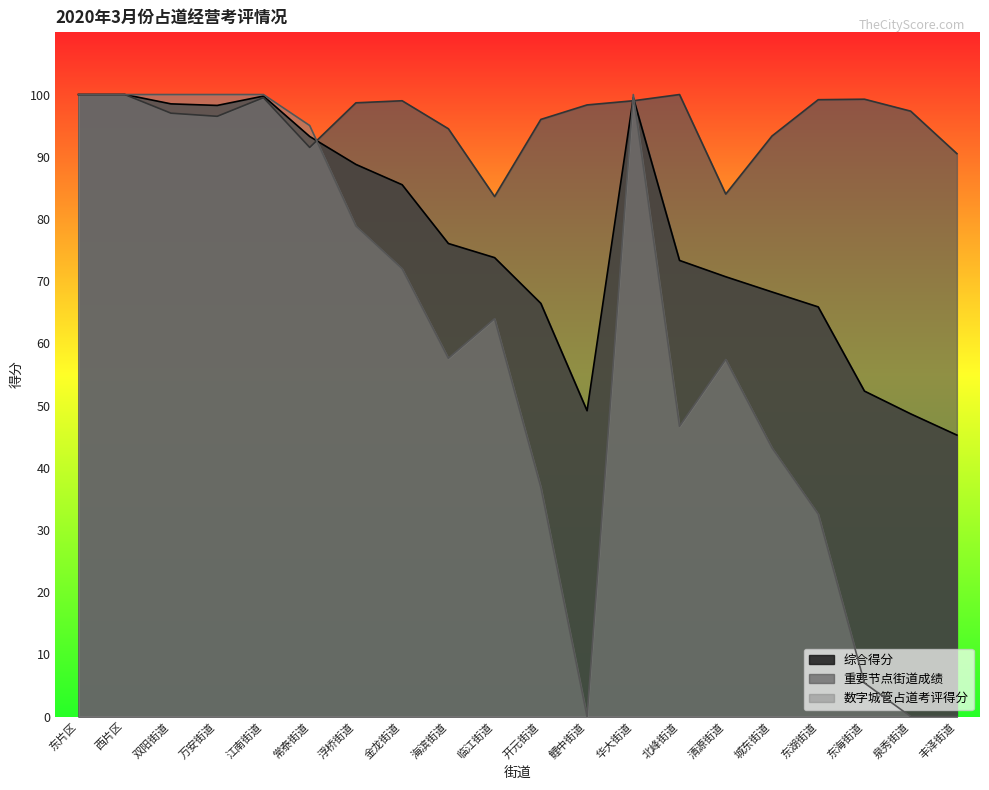

How many distinct data groups are displayed?

3